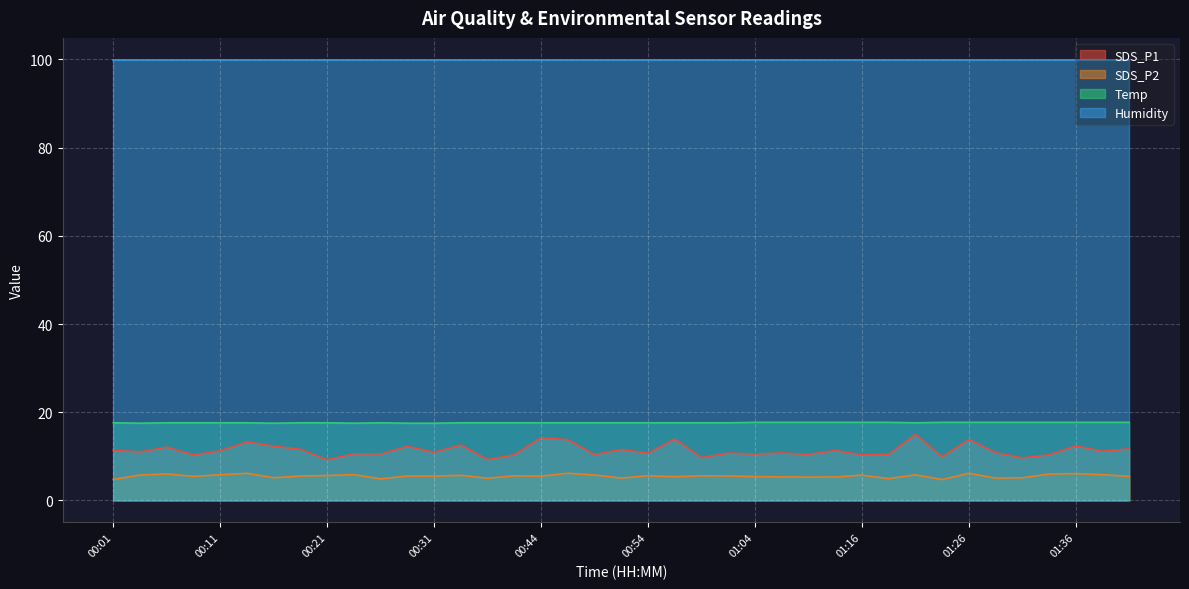

How many interior local valleys does the Temp series have?

4